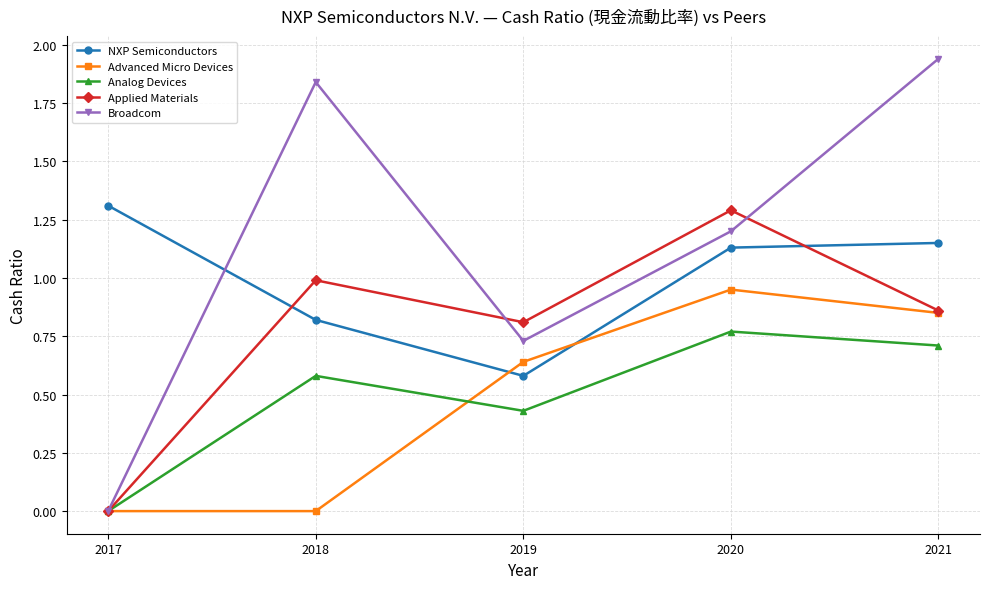

Where do NXP Semiconductors and Advanced Micro Devices first cross each other?

2018 and 2019